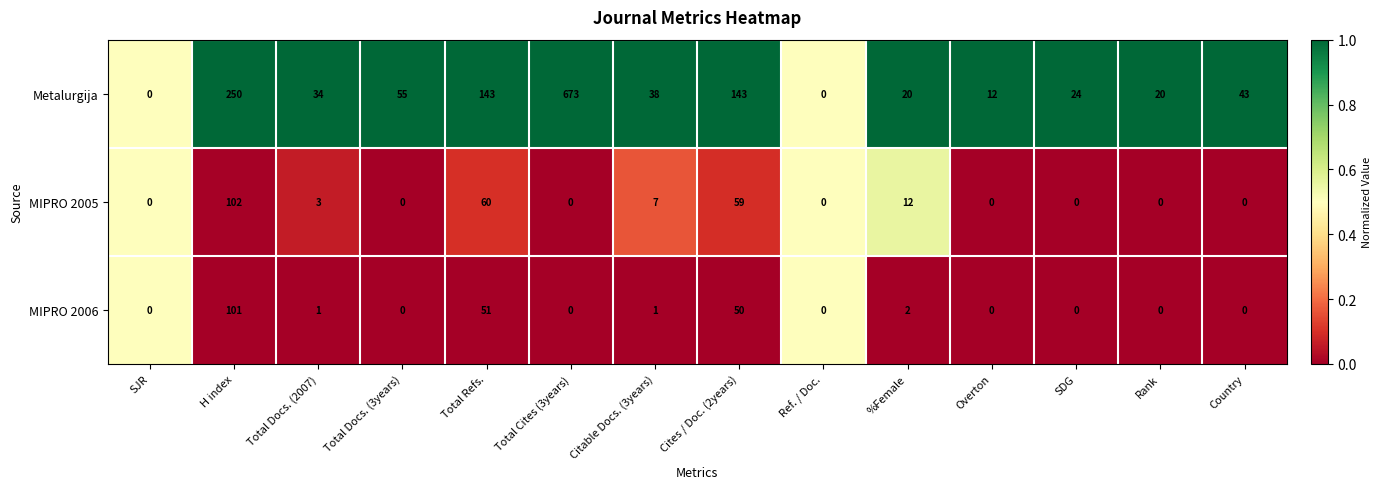

Which label corresponds to the largest value in the chart?

Total Cites (3years)